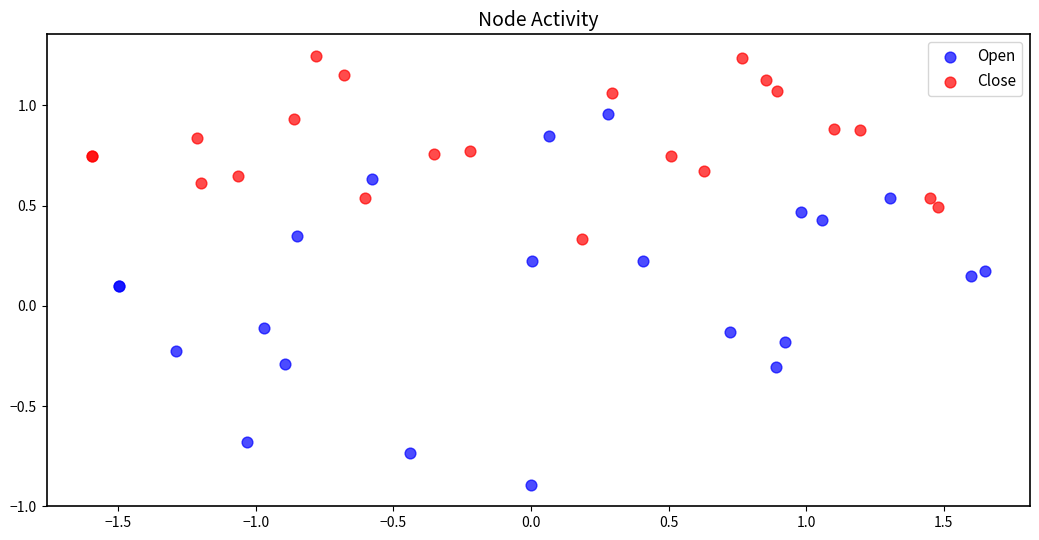

Which series has the largest Y range (max minus min)?

Open